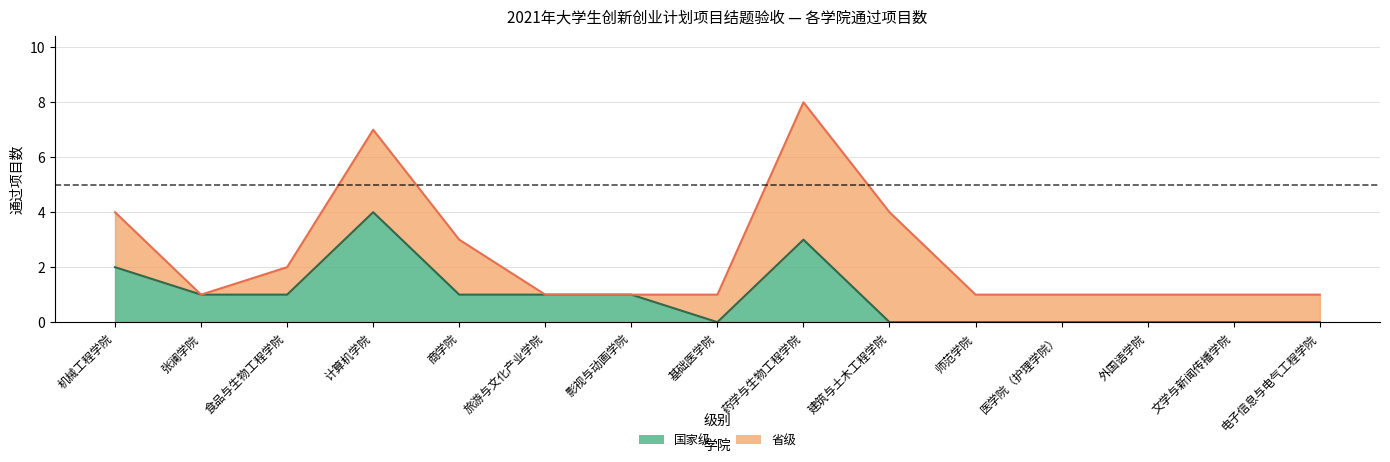

How many values exceed 1?

3